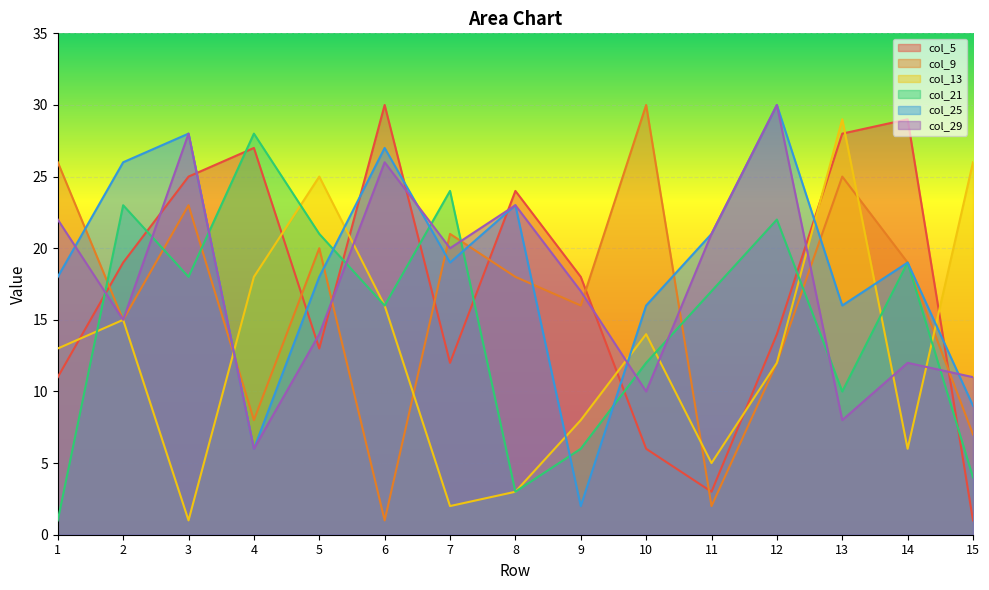

How many interior local valleys does the col_21 series have?

4